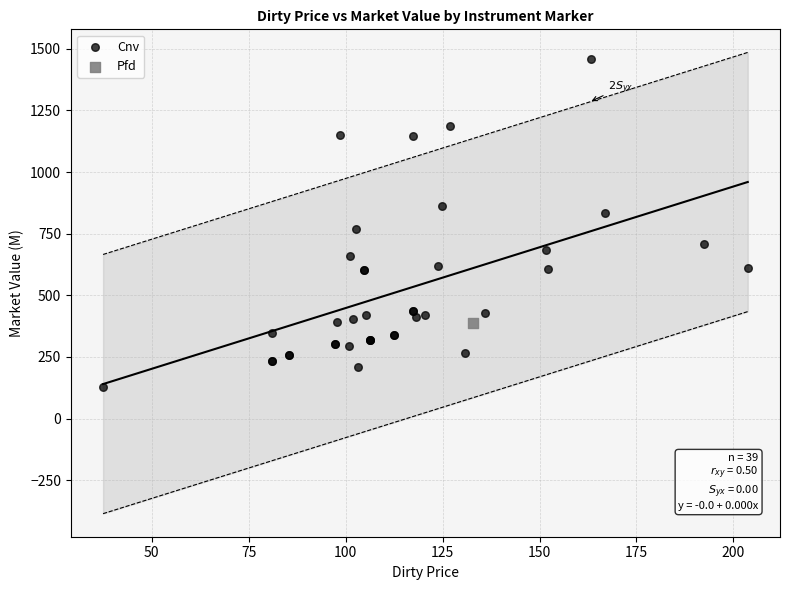

What are all the series names shown in the legend?

Cnv, Pfd